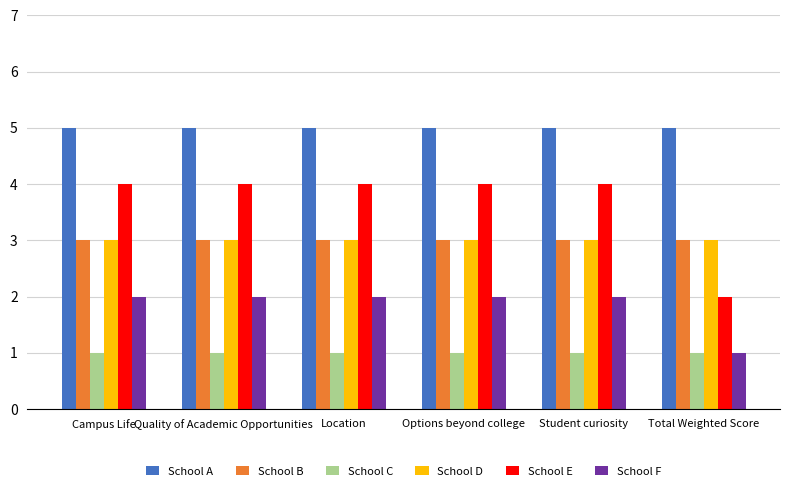

Reading left to right, list all the values displayed in this chart.

School A: Campus Life=5	Quality of Academic Opportunities=5	Location=5	Options beyond college=5	Student curiosity=5	Total Weighted Score=5
School B: Campus Life=3	Quality of Academic Opportunities=3	Location=3	Options beyond college=3	Student curiosity=3	Total Weighted Score=3
School C: Campus Life=1	Quality of Academic Opportunities=1	Location=1	Options beyond college=1	Student curiosity=1	Total Weighted Score=1
School D: Campus Life=3	Quality of Academic Opportunities=3	Location=3	Options beyond college=3	Student curiosity=3	Total Weighted Score=3
School E: Campus Life=4	Quality of Academic Opportunities=4	Location=4	Options beyond college=4	Student curiosity=4	Total Weighted Score=2
School F: Campus Life=2	Quality of Academic Opportunities=2	Location=2	Options beyond college=2	Student curiosity=2	Total Weighted Score=1